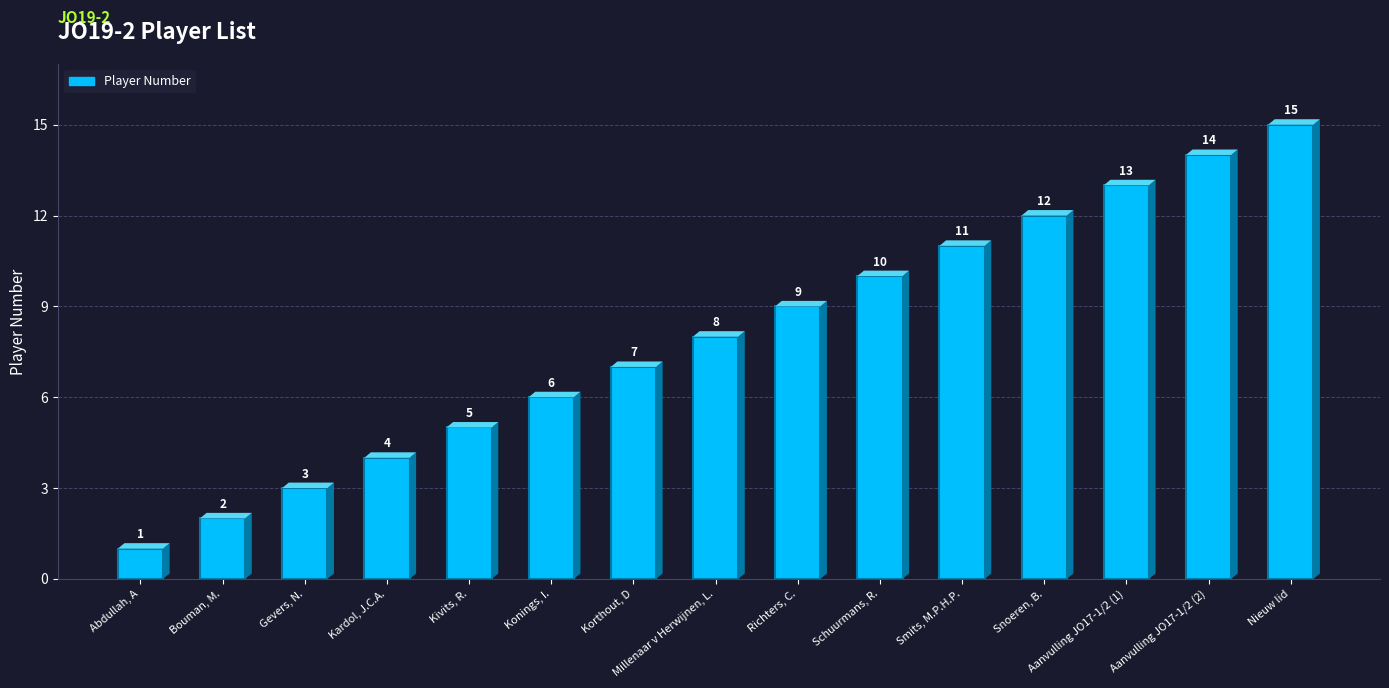

Rank the categories by value from lowest to highest.

Abdullah, A, Bouman, M., Gevers, N., Kardol, J.C.A., Kivits, R., Konings, I., Korthout, D, Millenaar v Herwijnen, L., Richters, C., Schuurmans, R., Smits, M.P.H.P., Snoeren, B., Aanvulling JO17-1/2 (1), Aanvulling JO17-1/2 (2), Nieuw lid